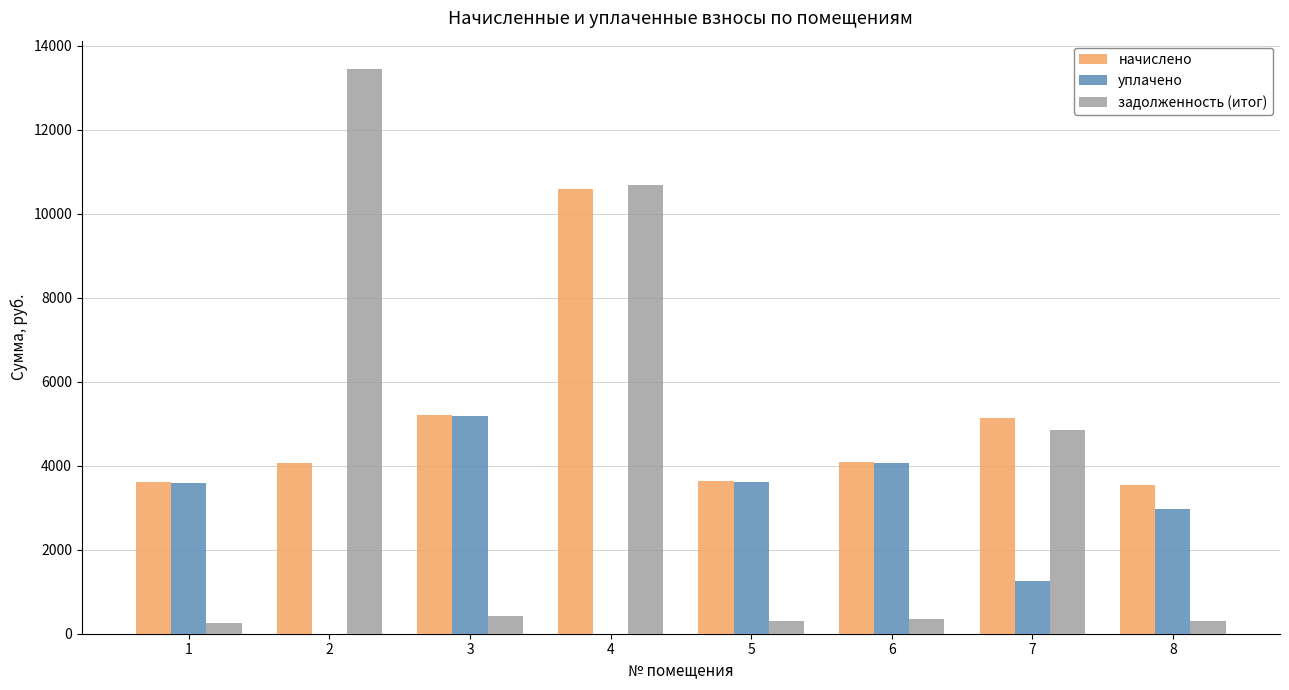

What is the sum of all начислено values?

39845.2